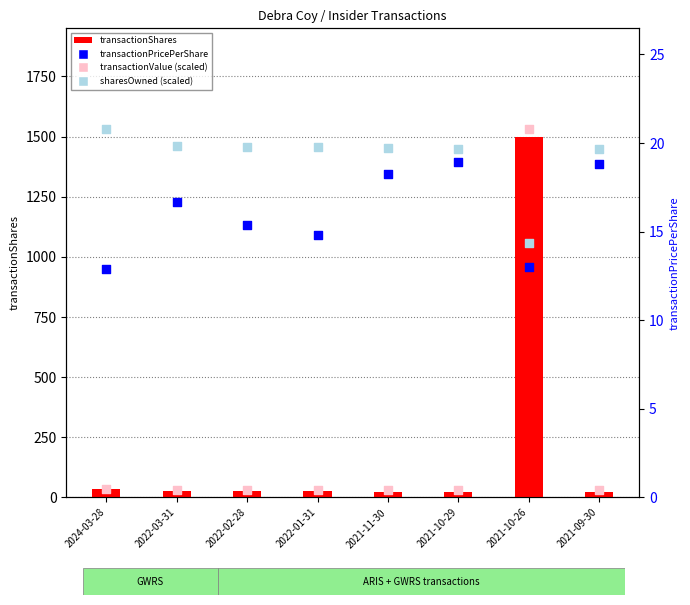

Which series has the largest total across all categories?

transactionShares